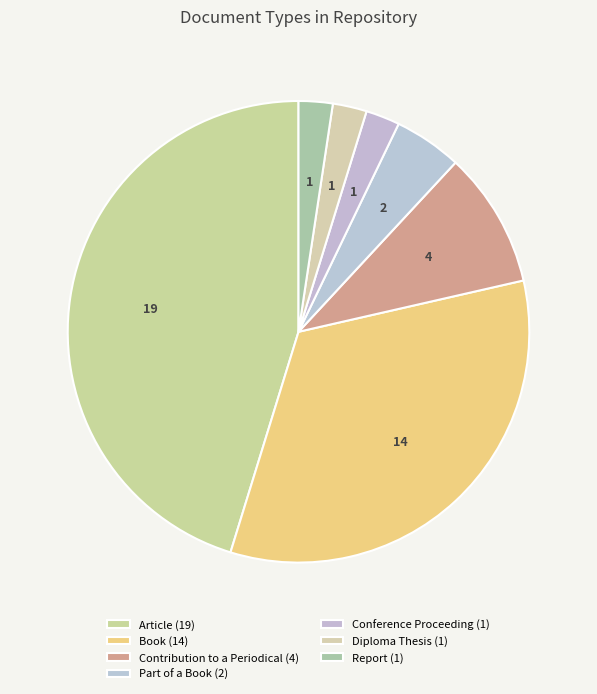

How many slices are in this pie chart?

7